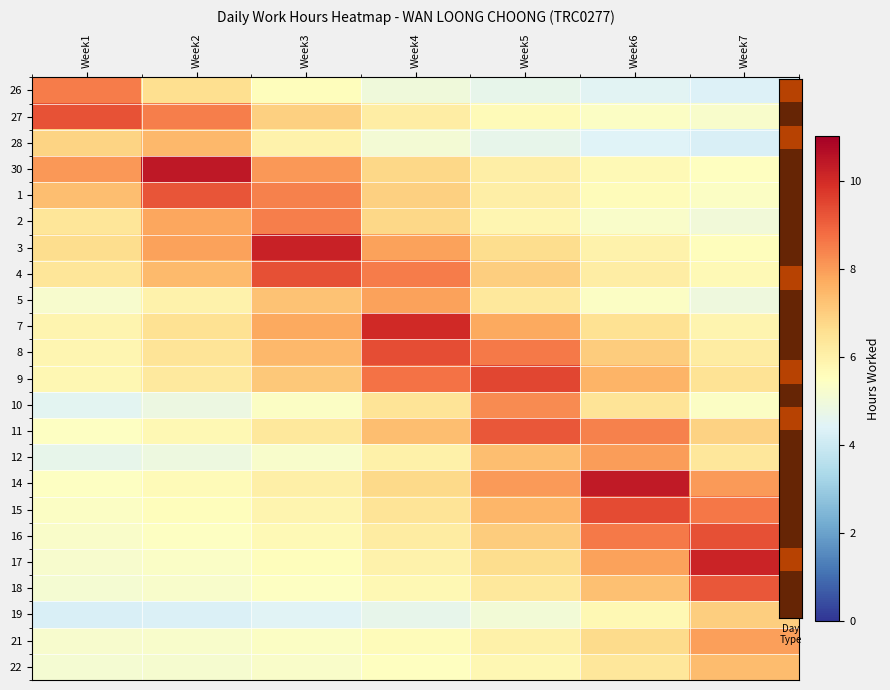

Which series changed the most between Week3 and Week6?

14